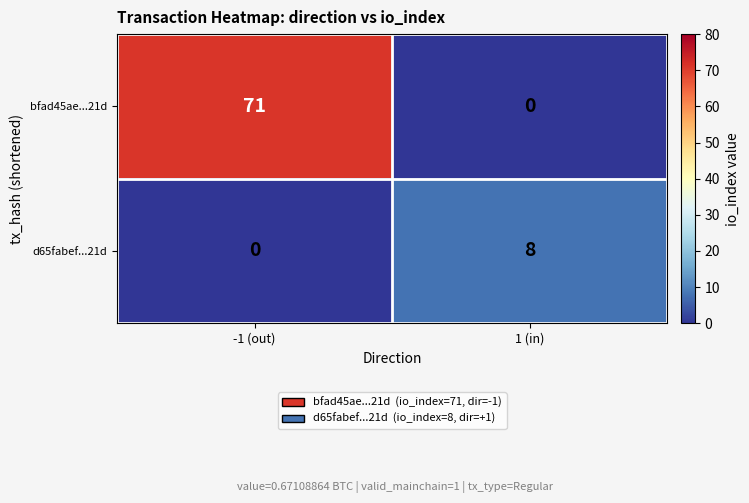

Between -1 (out) and 1 (in), which series saw the biggest shift?

bfad45ae...21d